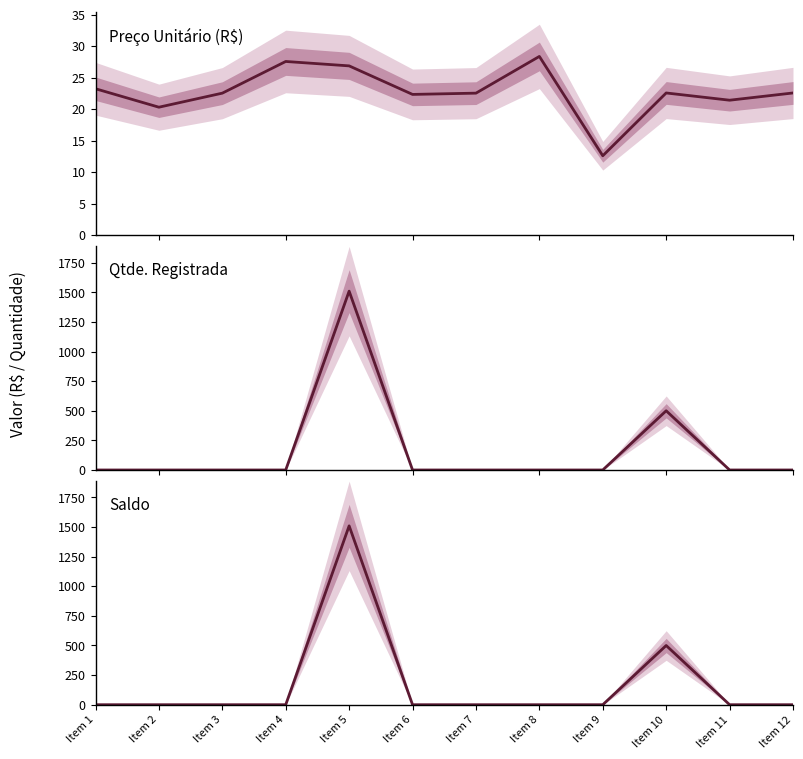

What is the difference between the maximum and minimum values in the Qtde. Registrada series?

1510.0